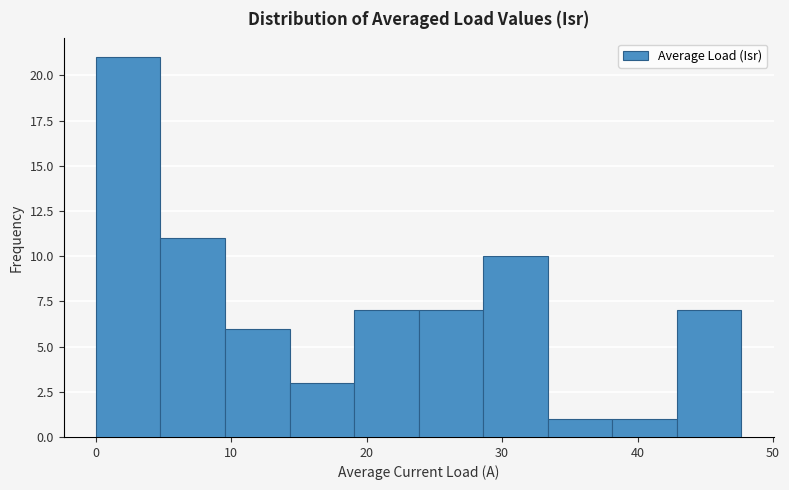

Reading left to right, list every bar in this chart as the range it spans on the x-axis followed by its height. Neither the bar edges nor the heights are printed on the chart, so give them approximately, as read against the axes.

0 to 5: 21
5 to 10: 11
10 to 14: 6
14 to 19: 3
19 to 24: 7
24 to 29: 7
29 to 33: 10
33 to 38: 1
38 to 43: 1
43 to 48: 7